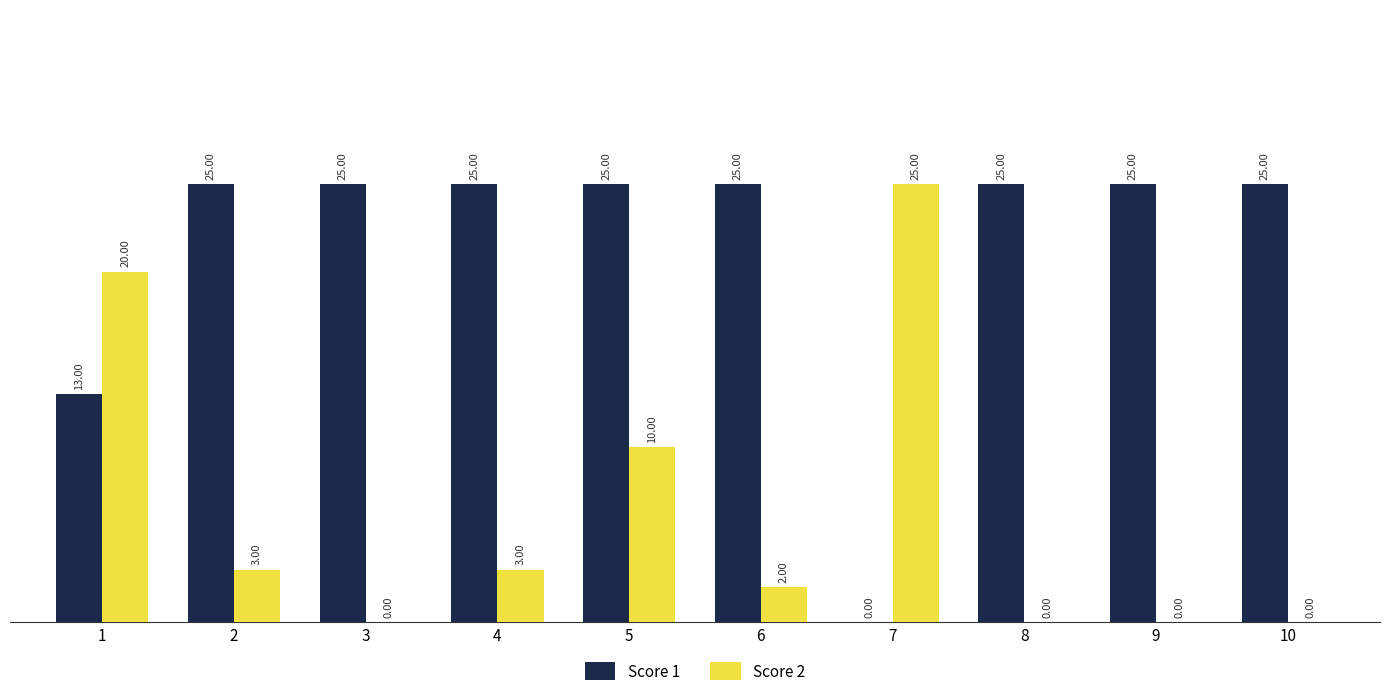

What is the sum of the Score 1 values at 7 and 1?

13